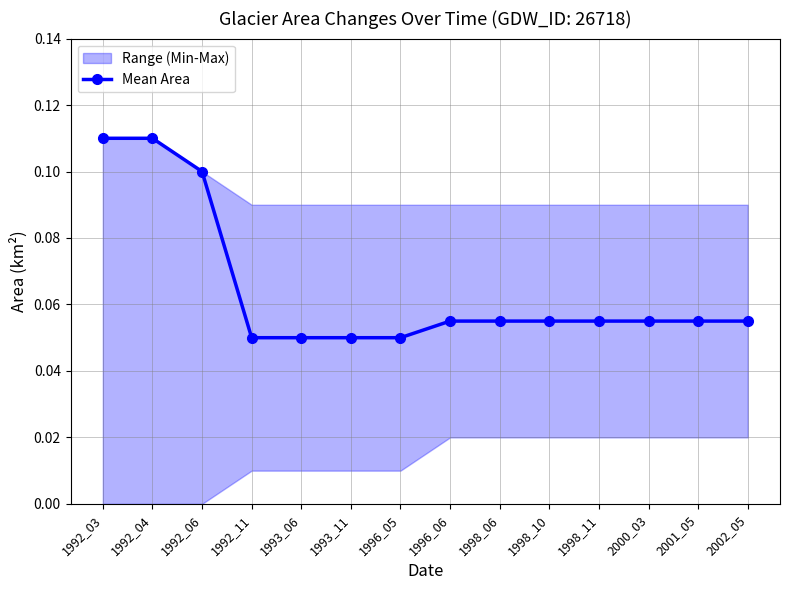

What is the difference between the second highest and minimum values?

0.1